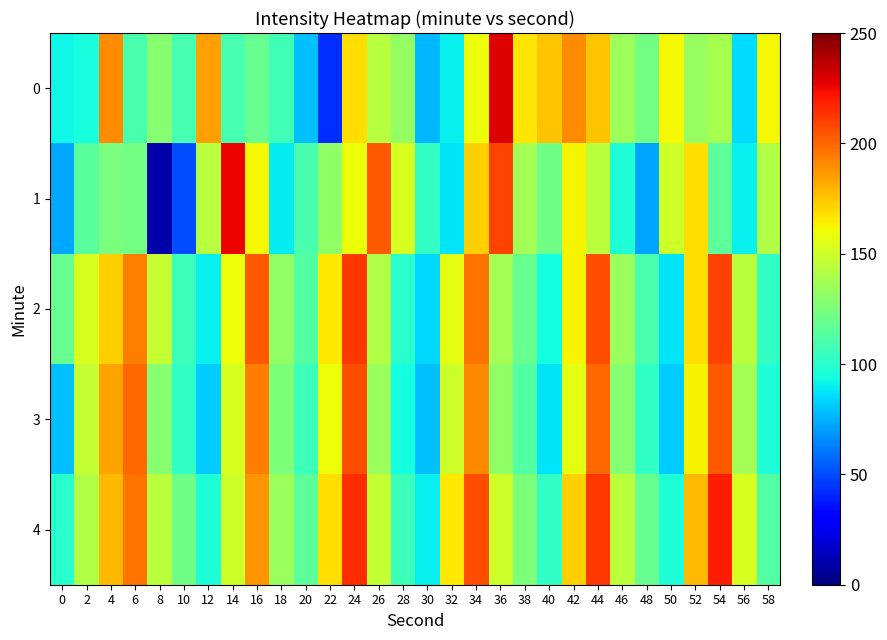

At which category is the sum across all series the highest?

24